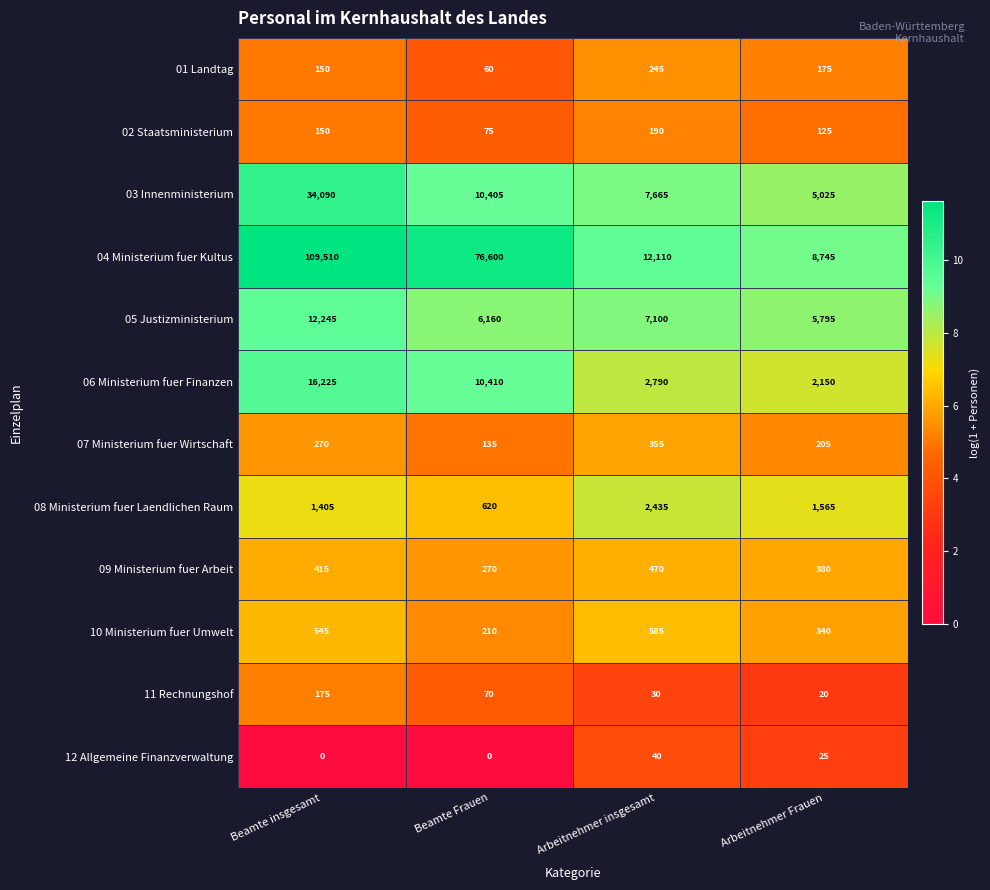

At how many categories does at least one series exceed 4?

4